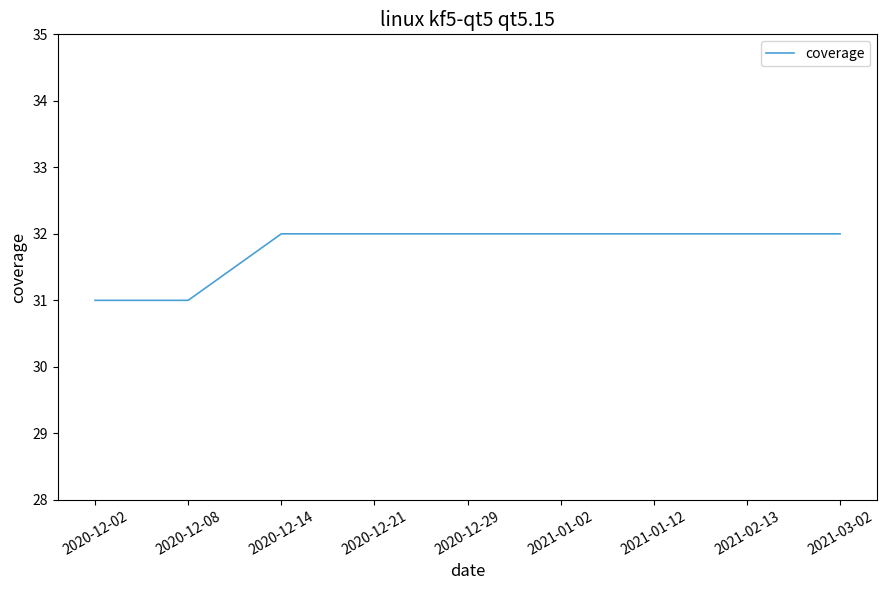

What position from the right is 2020-12-21?

6